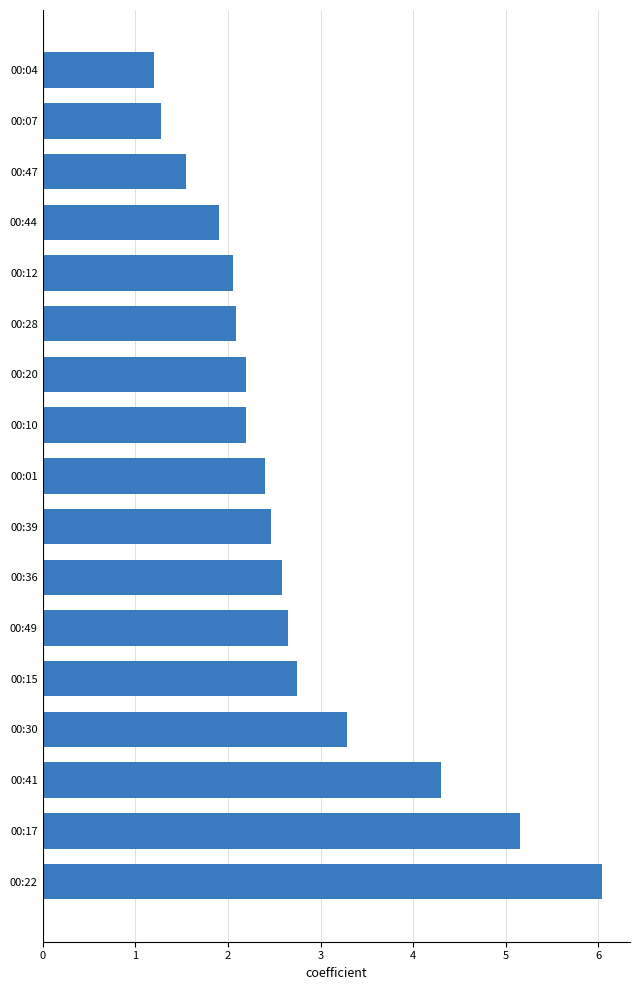

Is it true that the value at 00:44 is 1.9?

True